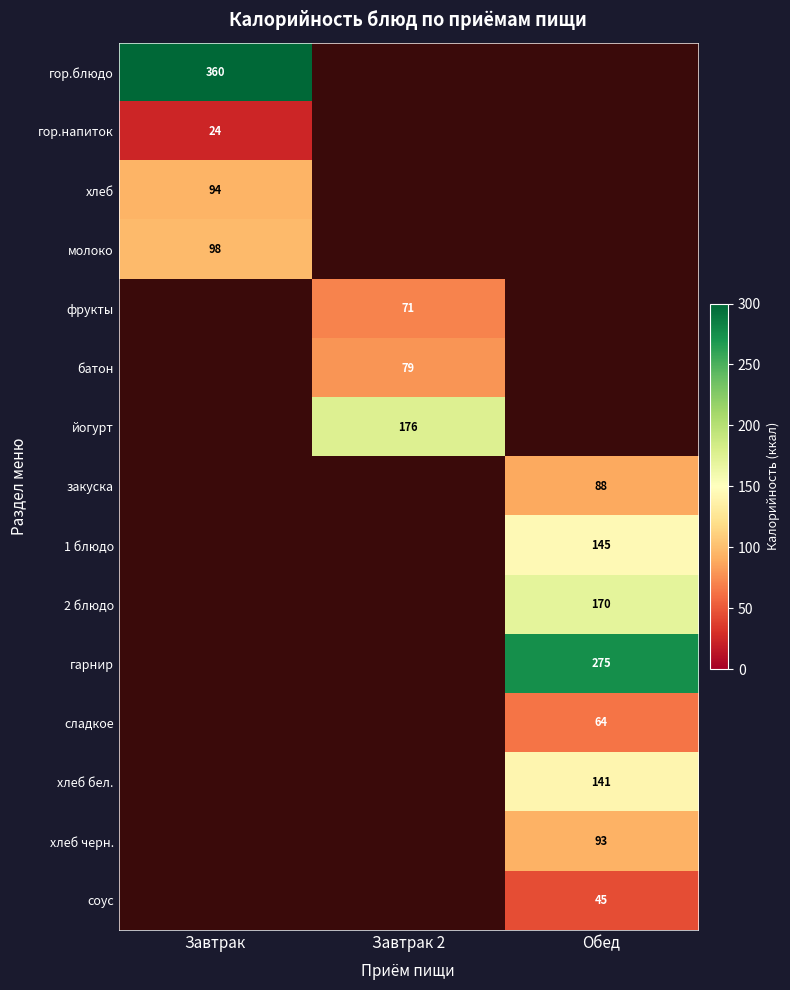

Is it true that 1 блюдо equals 194 at Обед?

False